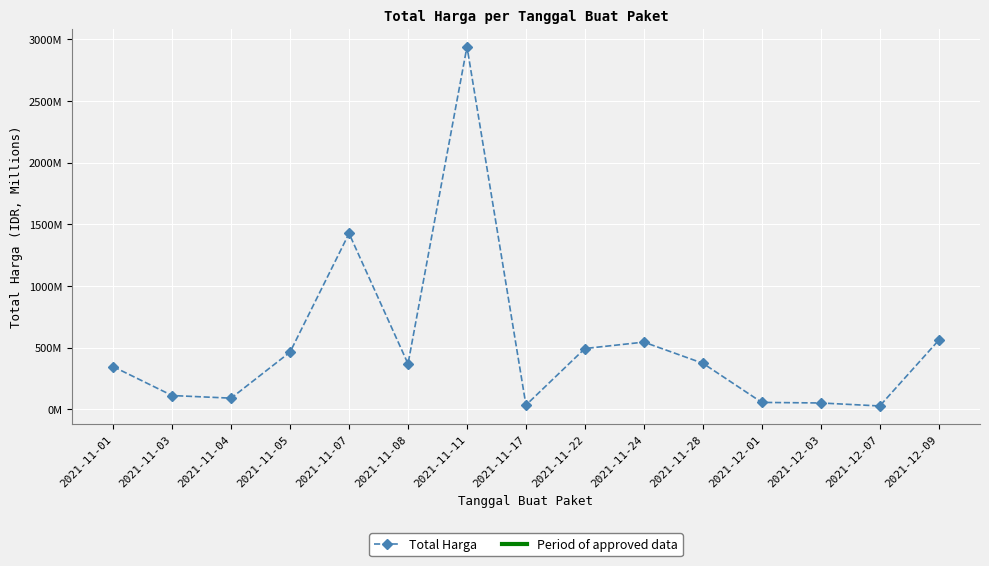

What is the sum of all values?

7887305485